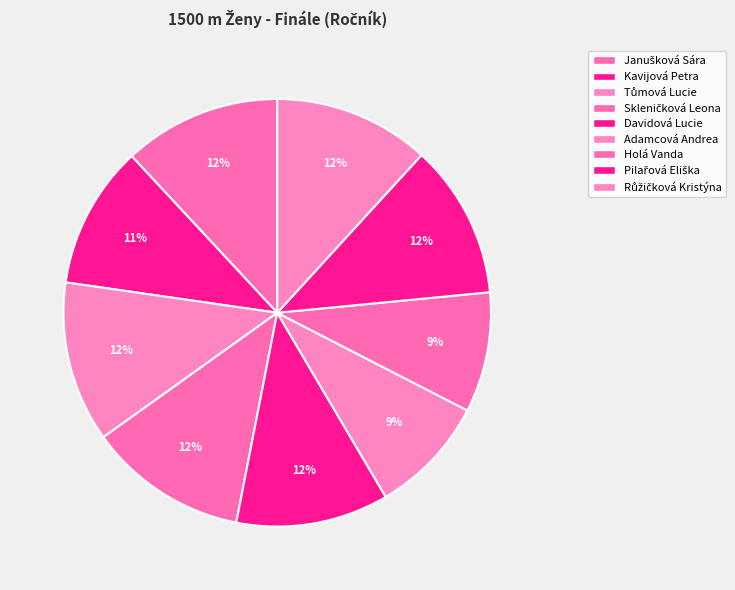

Does any single category account for the majority?

No